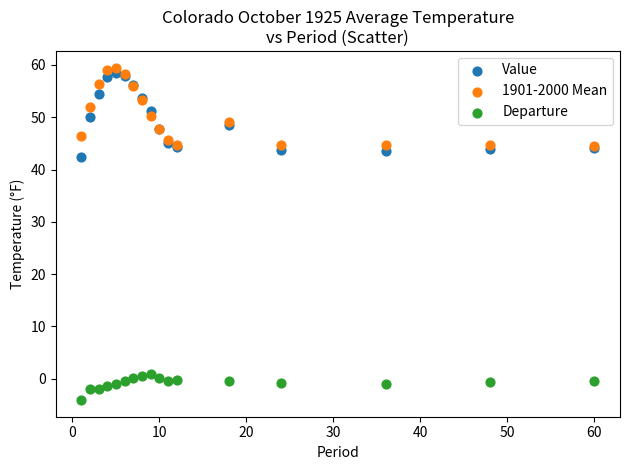

Which series reaches the minimum Y coordinate?

Departure